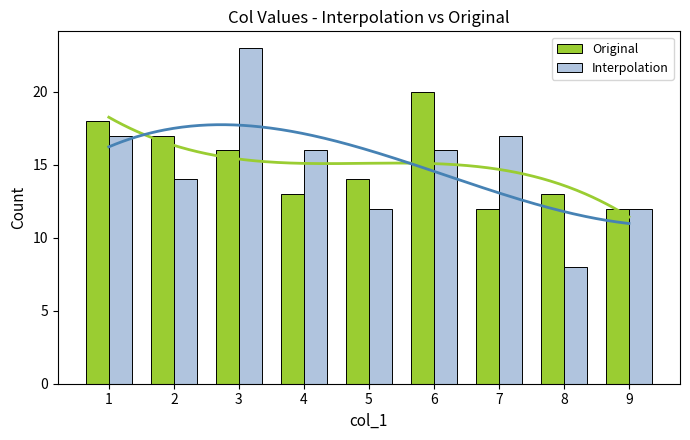

At which category does the chart reach its minimum across all series?

8